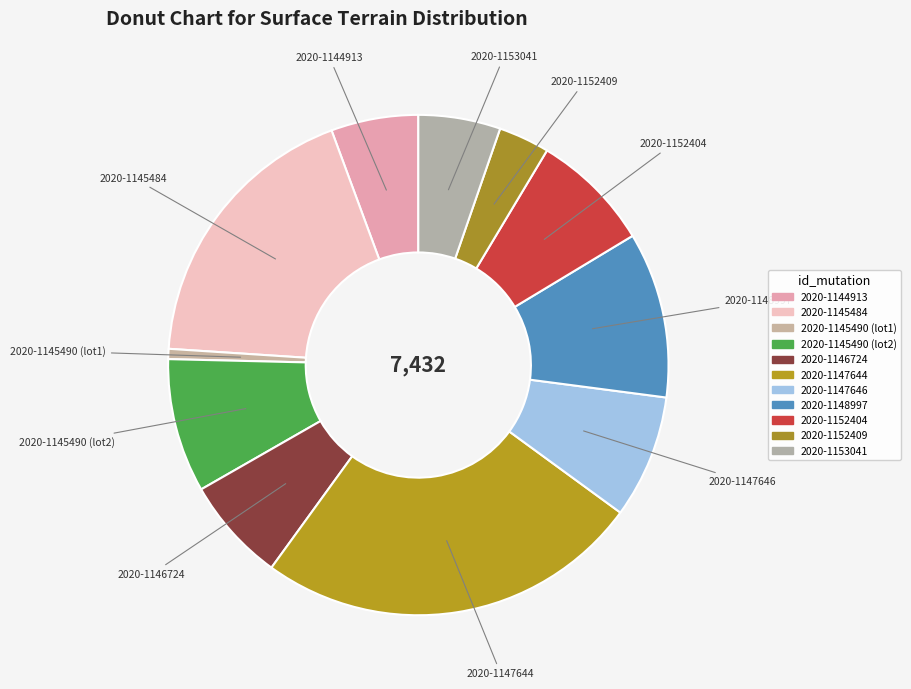

Which slice is the smallest?

2020-1145490 (lot1)